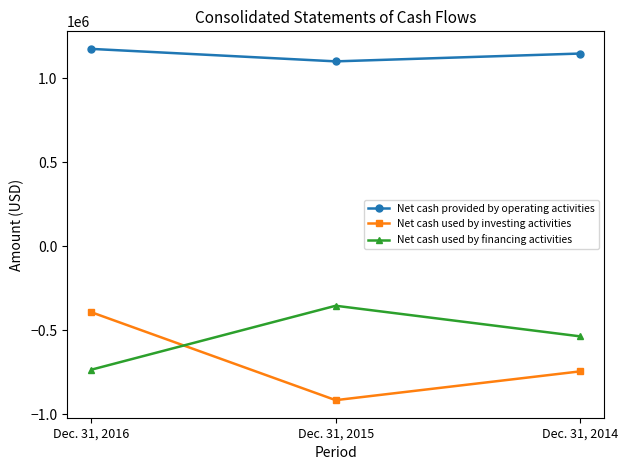

How many lines are shown in the chart?

3